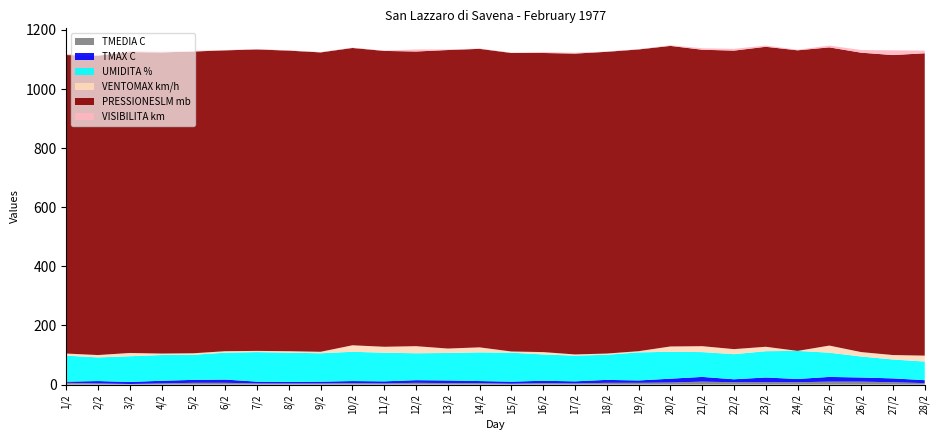

Reading left to right, list all the values displayed in this chart.

TMEDIA C: 1/2=6	2/2=4	3/2=2	4/2=4	5/2=6	6/2=6	7/2=4	8/2=4	9/2=4	10/2=5	11/2=4	12/2=6	13/2=5	14/2=5	15/2=3	16/2=5	17/2=4	18/2=6	19/2=6	20/2=7	21/2=10	22/2=8	23/2=8	24/2=8	25/2=10	26/2=10	27/2=8	28/2=5
TMAX C: 1/2=4	2/2=8	3/2=7	4/2=9	5/2=10	6/2=11	7/2=6	8/2=5	9/2=6	10/2=7	11/2=7	12/2=9	13/2=9	14/2=7	15/2=7	16/2=8	17/2=7	18/2=10	19/2=8	20/2=13	21/2=16	22/2=10	23/2=16	24/2=11	25/2=16	26/2=14	27/2=13	28/2=10
UMIDITA %: 1/2=88	2/2=80	3/2=87	4/2=87	5/2=85	6/2=91	7/2=100	8/2=99	9/2=96	10/2=99	11/2=97	12/2=91	13/2=93	14/2=97	15/2=98	16/2=89	17/2=87	18/2=85	19/2=95	20/2=91	21/2=84	22/2=85	23/2=89	24/2=95	25/2=82	26/2=71	27/2=64	28/2=63
VENTOMAX km/h: 1/2=7	2/2=8	3/2=11	4/2=5	5/2=5	6/2=5	7/2=4	8/2=5	9/2=5	10/2=22	11/2=20	12/2=24	13/2=15	14/2=17	15/2=4	16/2=8	17/2=4	18/2=4	19/2=4	20/2=18	21/2=20	22/2=17	23/2=15	24/2=0	25/2=24	26/2=15	27/2=15	28/2=20
PRESSIONESLM mb: 1/2=1010	2/2=1013	3/2=1018	4/2=1019	5/2=1021	6/2=1018	7/2=1020	8/2=1017	9/2=1013	10/2=1006	11/2=1001	12/2=997	13/2=1010	14/2=1010	15/2=1010	16/2=1012	17/2=1018	18/2=1021	19/2=1021	20/2=1017	21/2=1003	22/2=1010	23/2=1015	24/2=1017	25/2=1009	26/2=1013	27/2=1015	28/2=1023
VISIBILITA km: 1/2=3	2/2=2	3/2=4	4/2=3	5/2=2	6/2=1	7/2=1	8/2=1	9/2=1	10/2=1	11/2=1	12/2=7	13/2=2	14/2=1	15/2=1	16/2=3	17/2=3	18/2=1	19/2=1	20/2=2	21/2=5	22/2=6	23/2=4	24/2=2	25/2=6	26/2=9	27/2=16	28/2=9